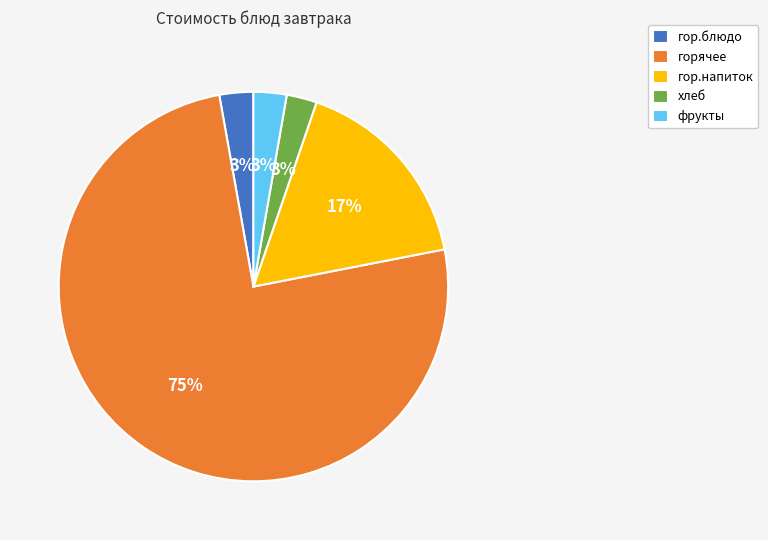

Which slice represents more than half of the pie?

горячее